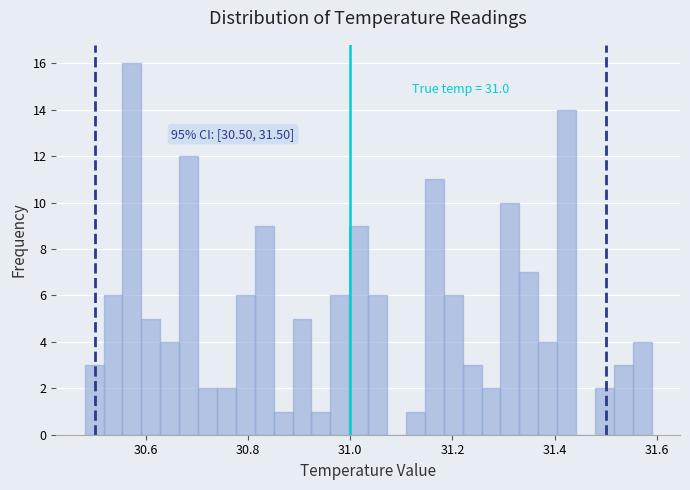

Read against the x-axis, roughly where is the centre of the tallest bar?

30.58